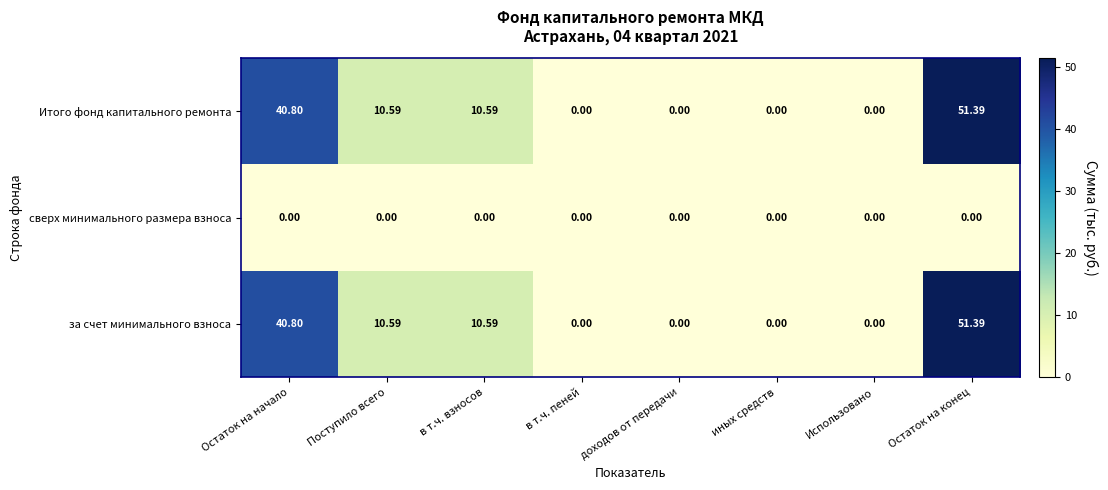

Which label corresponds to the largest value in the chart?

Остаток на конец